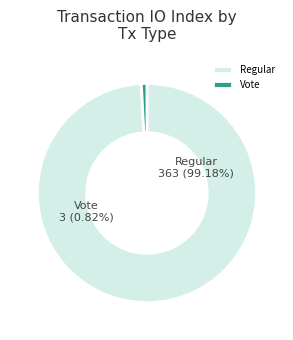

What is the change in value from Regular to Vote?

-360